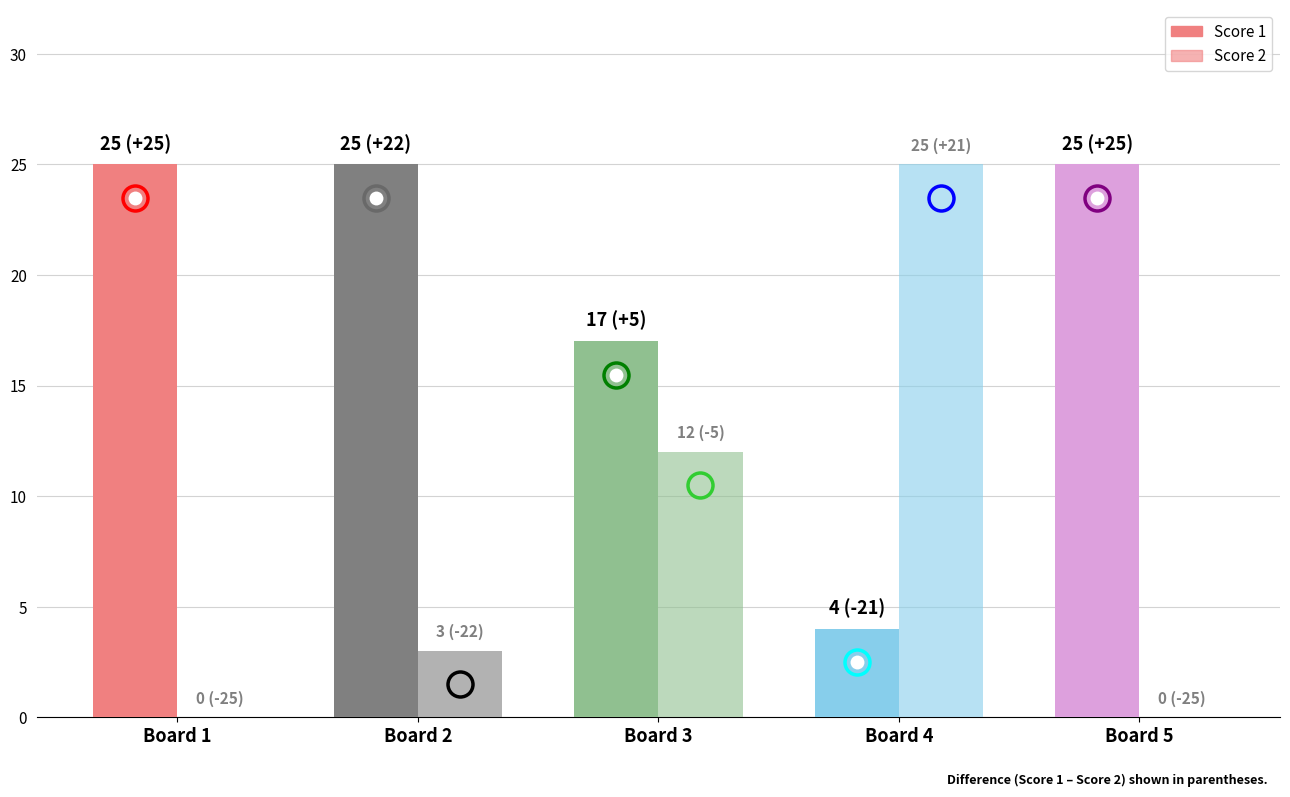

Which series has the largest range (max minus min)?

Score 2